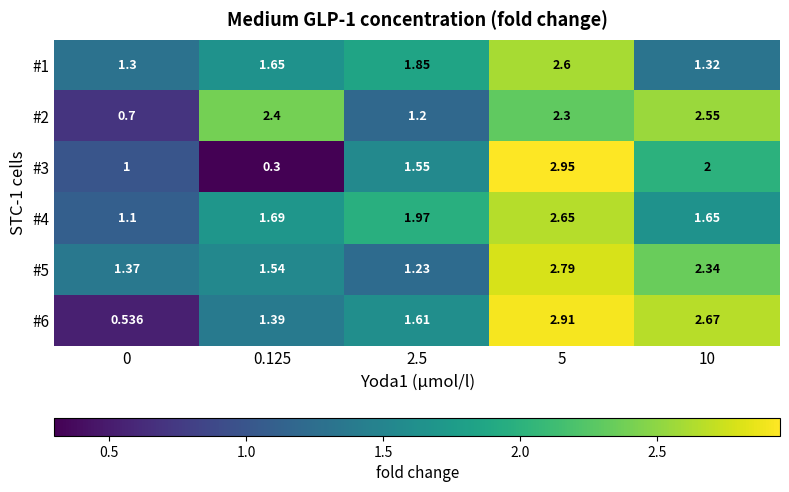

Is the value of #5 at 0 greater than the value of #4 at 10?

No